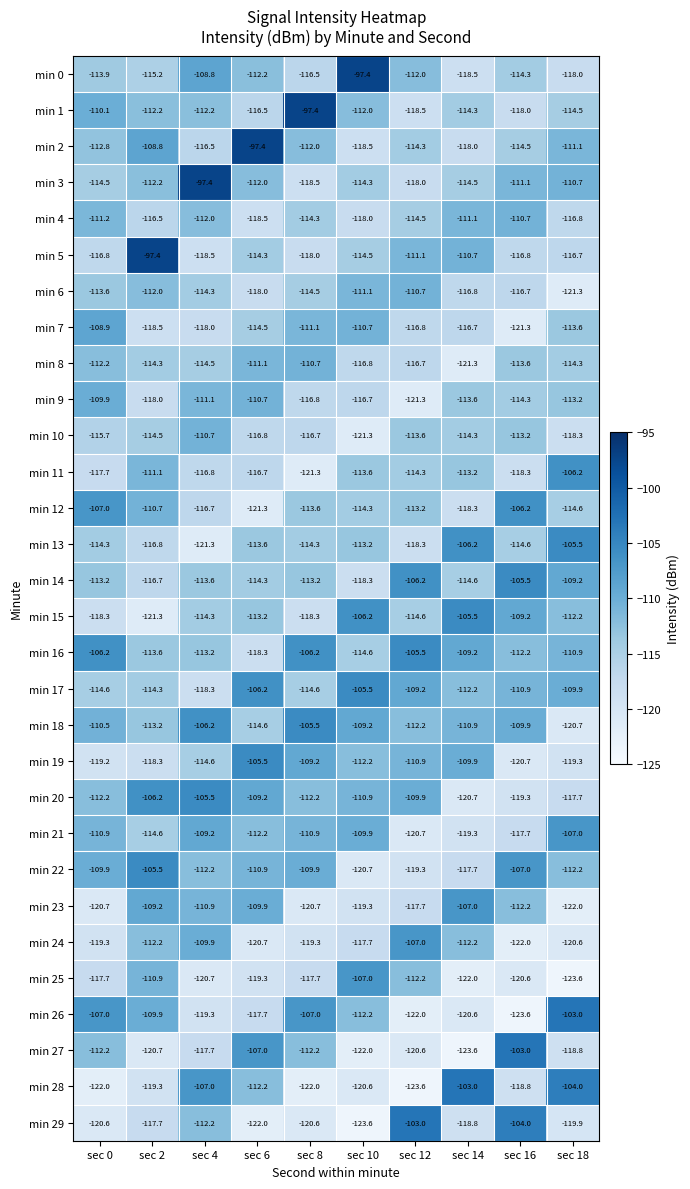

What is the approximate value of min 12 at sec 16?

-106.2